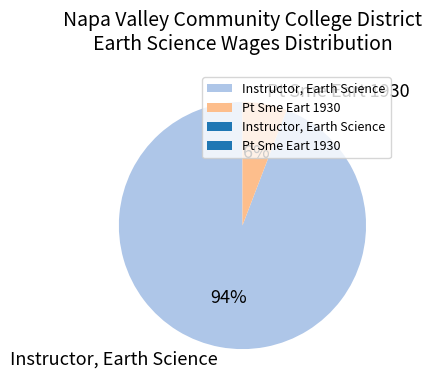

Count the number of slices in the pie.

2